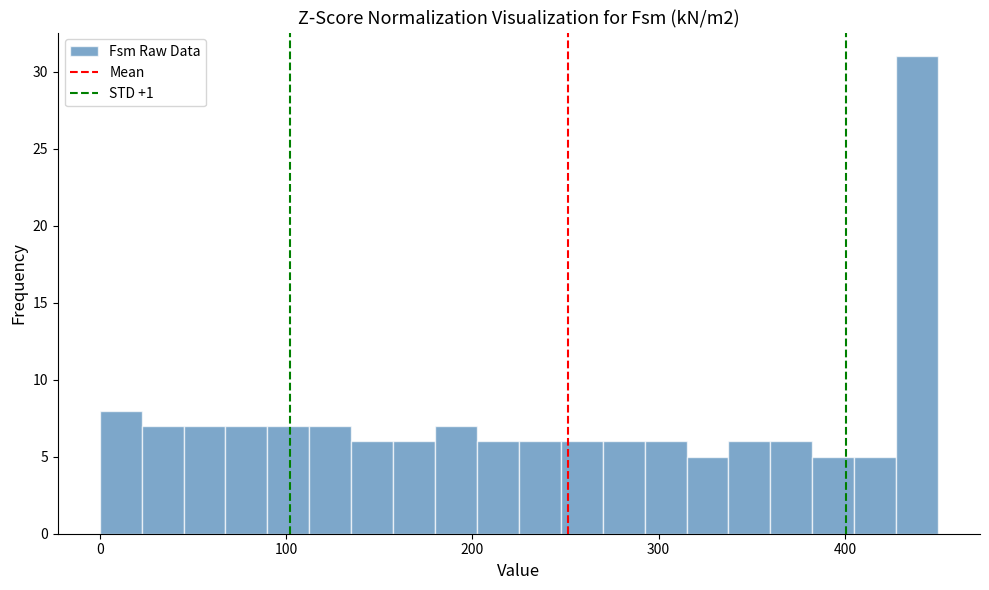

Around what value on the x-axis is the tallest bar? Give the approximate position of its centre, as read against the axis.

440